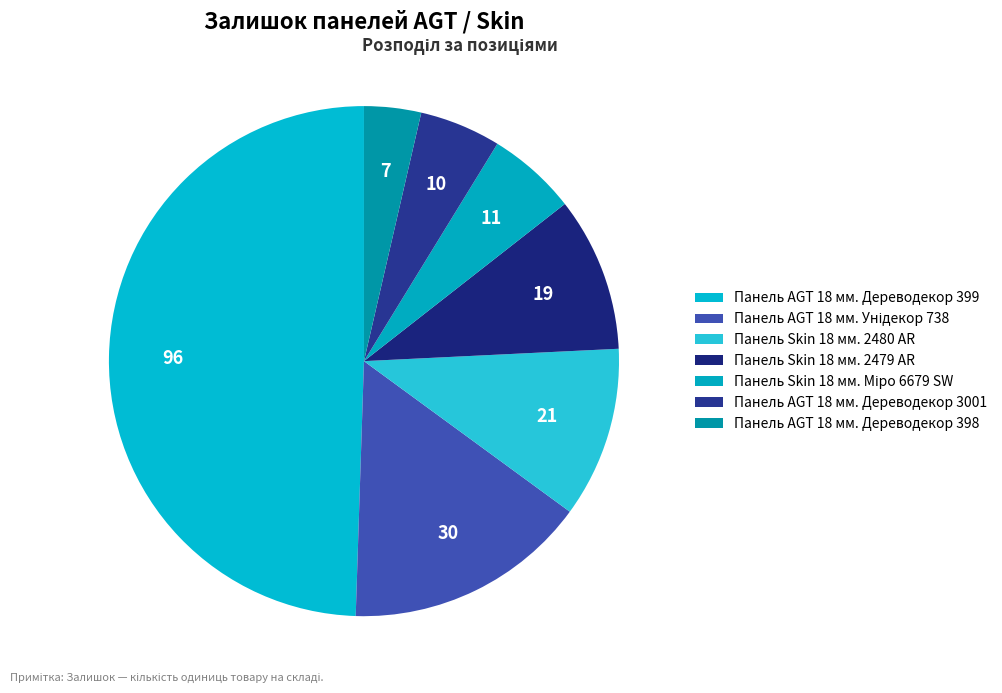

How many segments does this pie chart have?

7